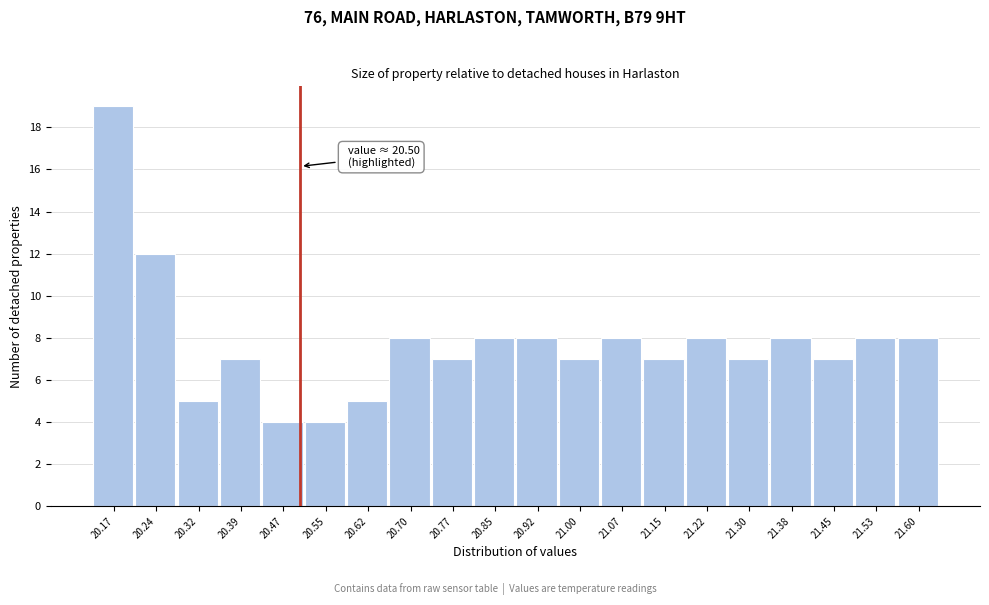

Over which range of the x-axis is the bar tallest?

20.13 to 20.21